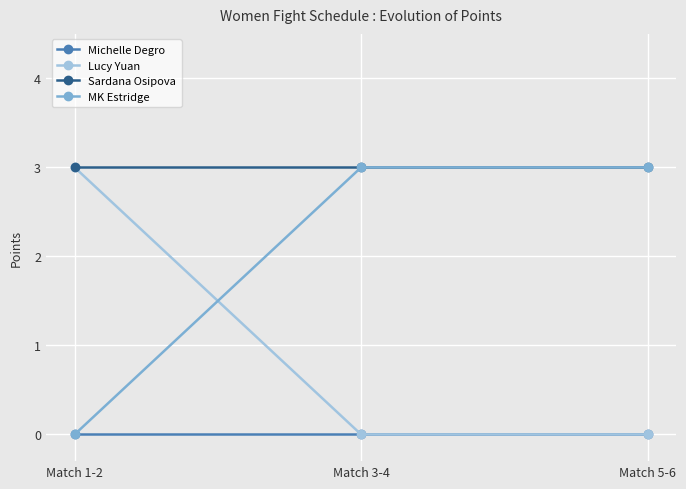

What is the total value across all series at Match 1-2?

6